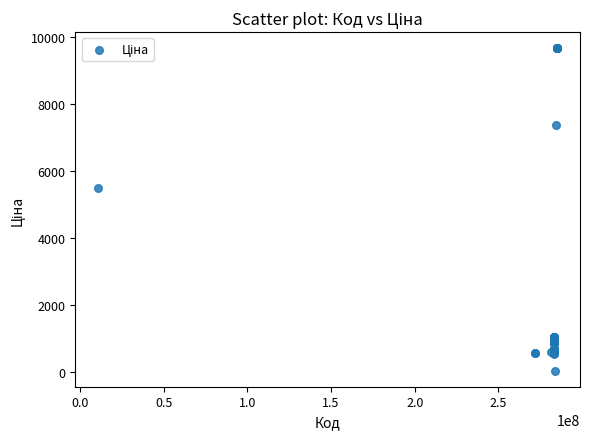

What Y value in the scatter plot is closest to 4848?

5497.3